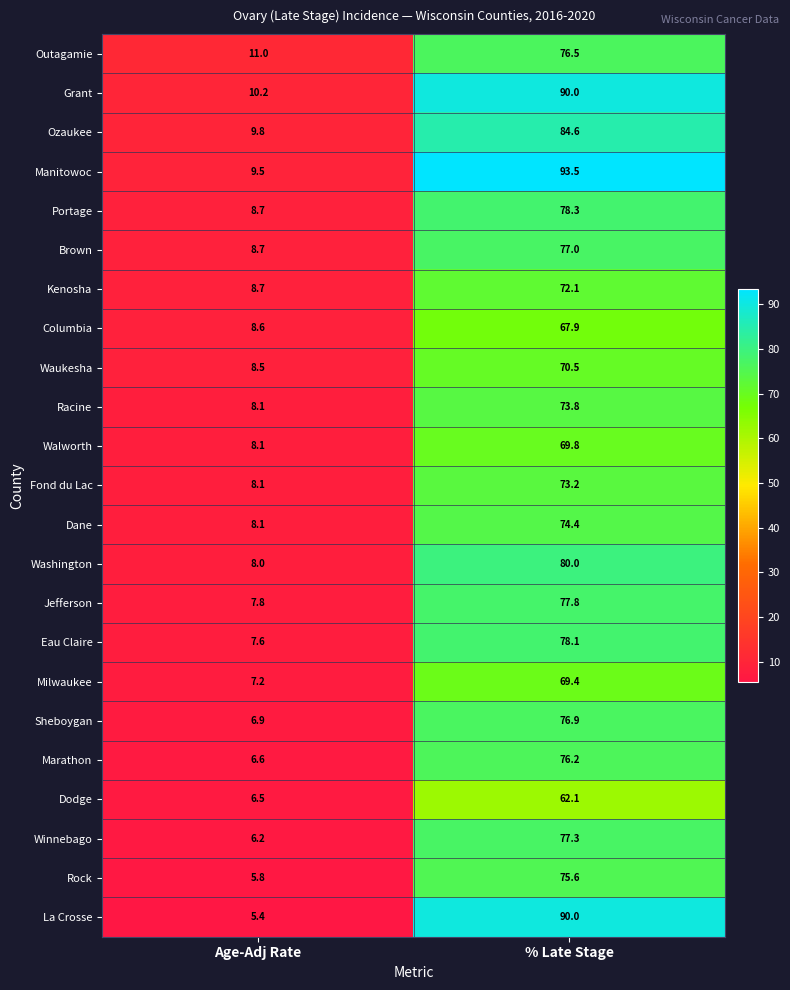

How many categories are shown in the chart?

2